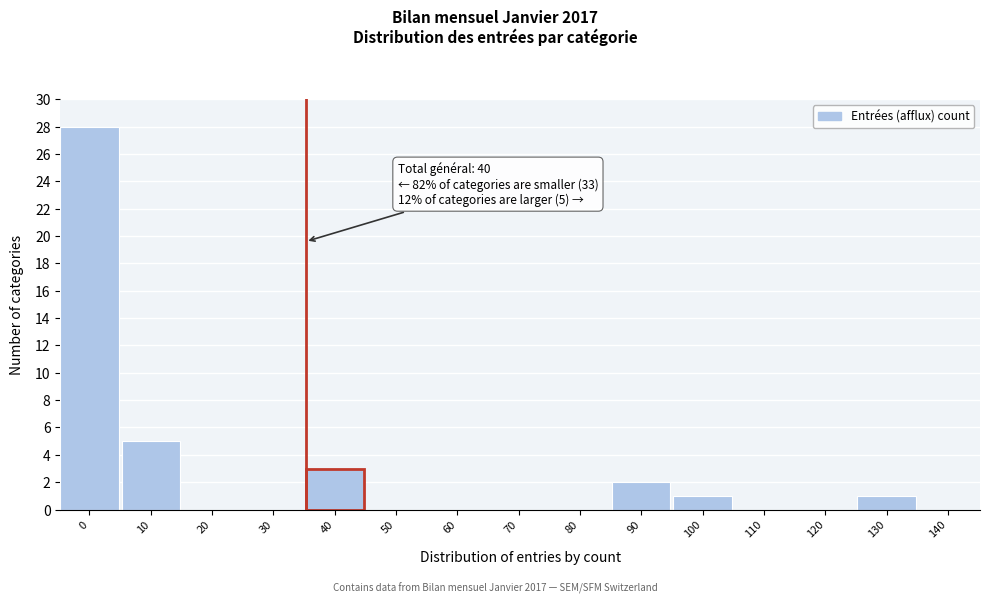

Reading left to right, what are all the values shown in this chart?

0=28	10=5	20=0	30=0	40=3	50=0	60=0	70=0	80=0	90=2	100=1	110=0	120=0	130=1	140=0